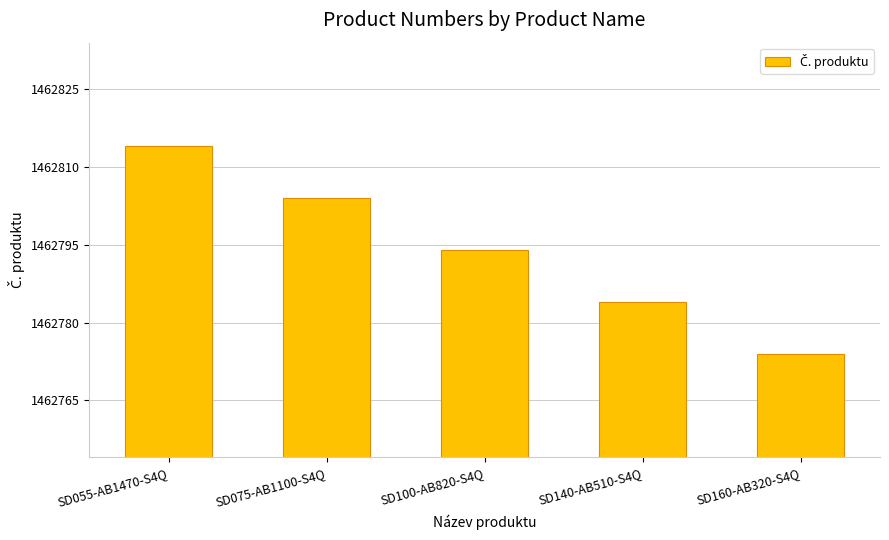

Are the bars grouped side by side (vs. stacked)?

No